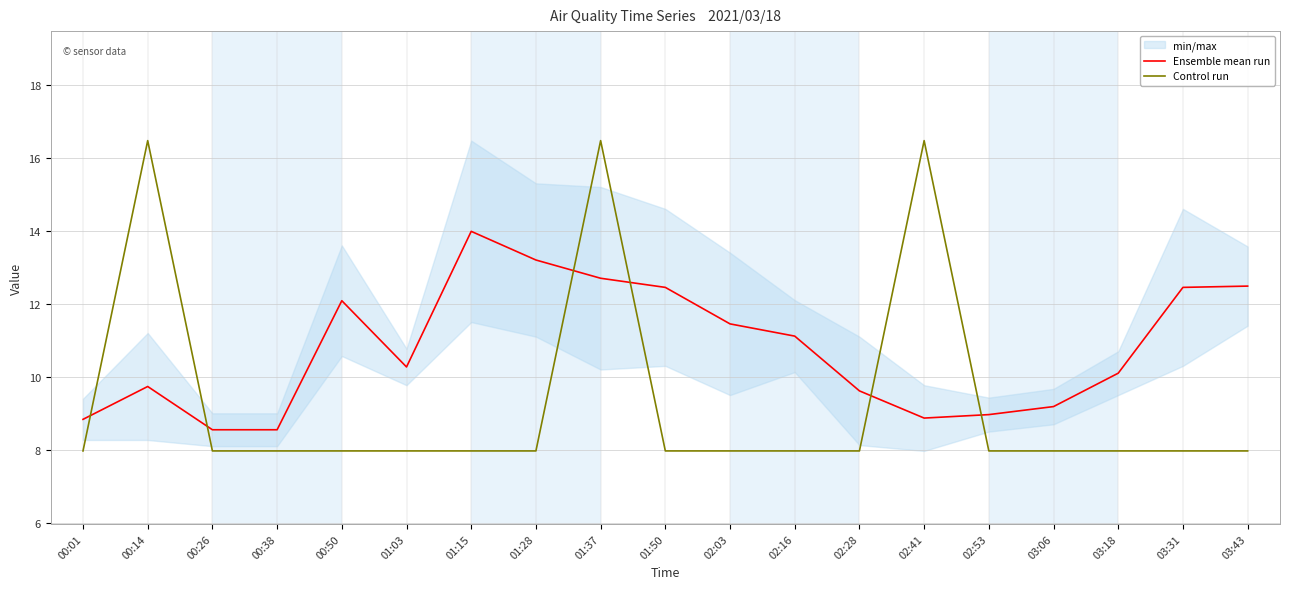

Which series has the largest total across all categories?

Ensemble mean run